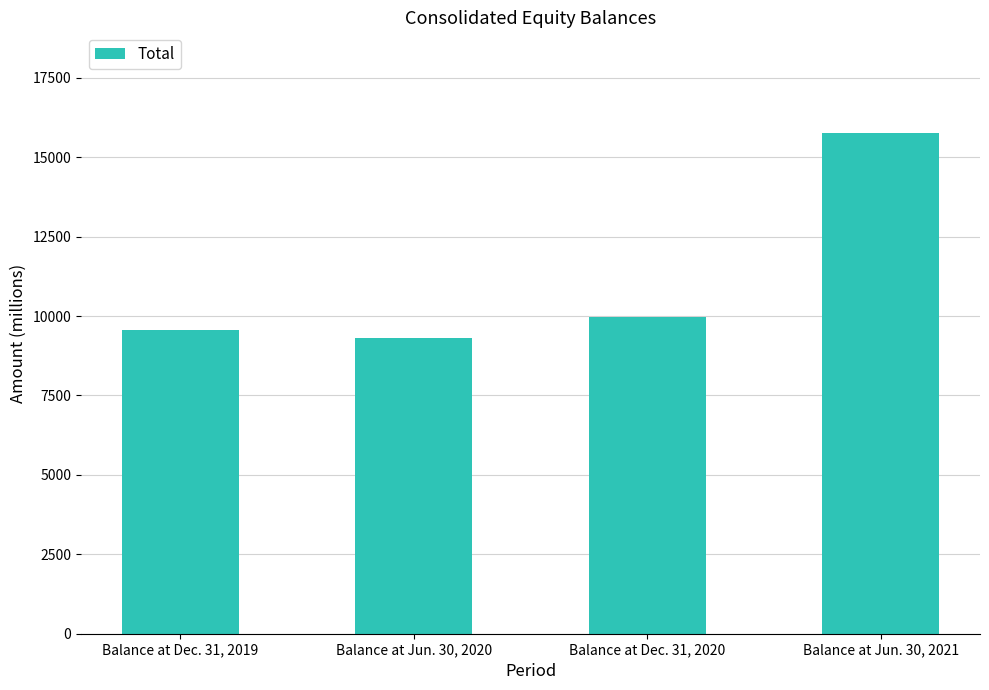

What is the smallest value displayed?

9309